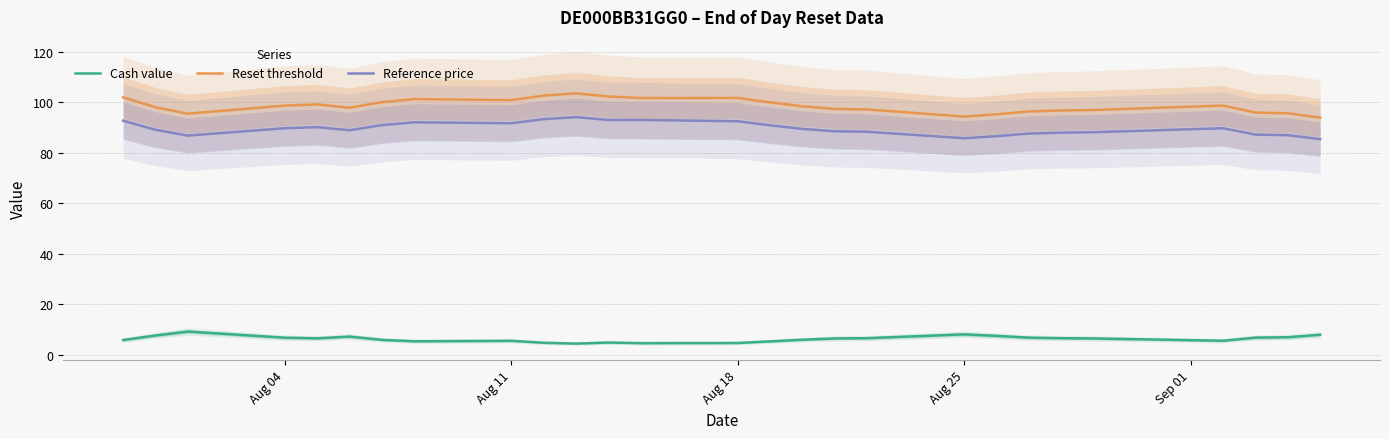

True or false: Cash value has a value of 4.6 at Aug 18.

True